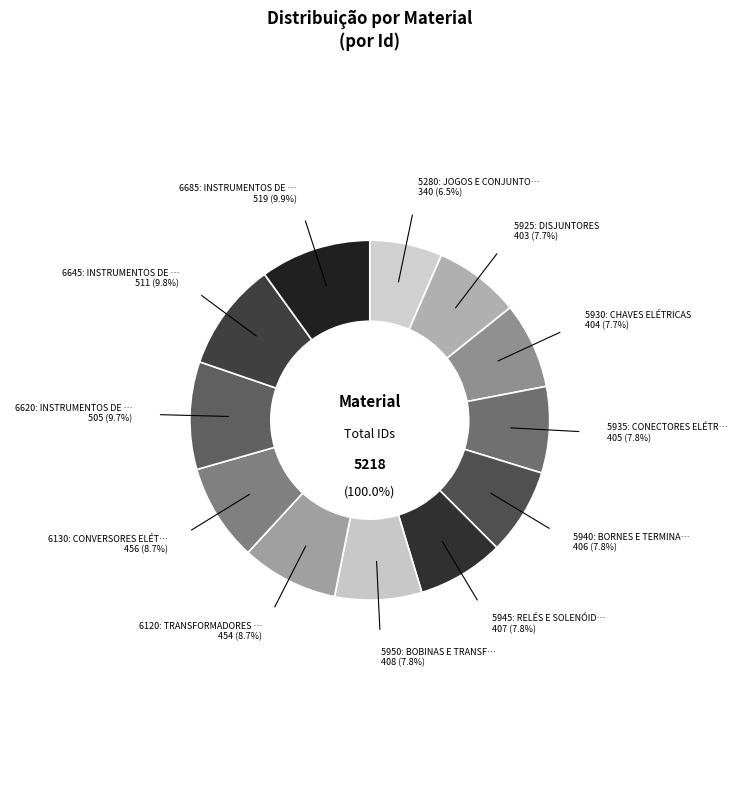

Is there any slice that represents more than half of the pie?

No